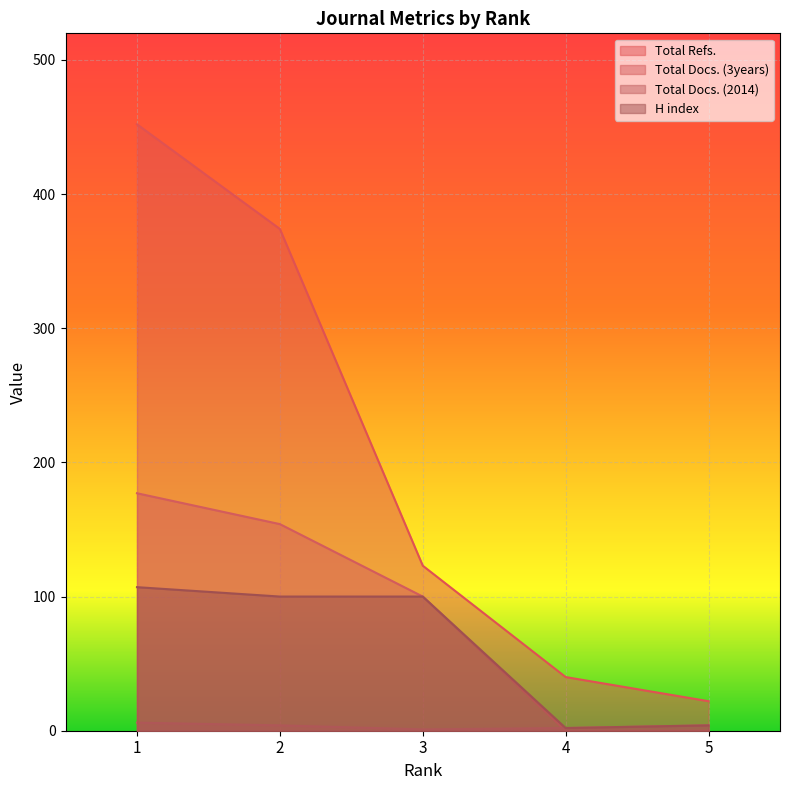

What is the average value of the Total Docs. (2014) series?

3